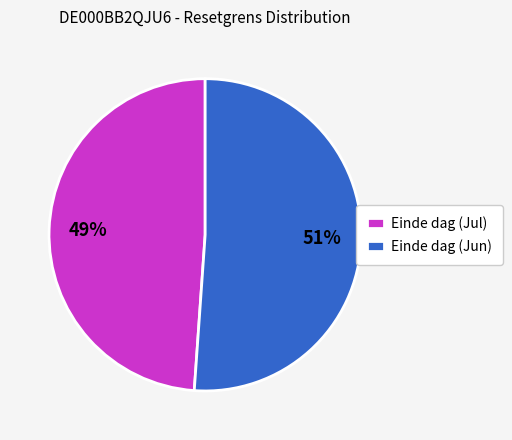

Approximately how many times larger is the value at Einde dag (Jul) compared to Einde dag (Jun)?

1.0